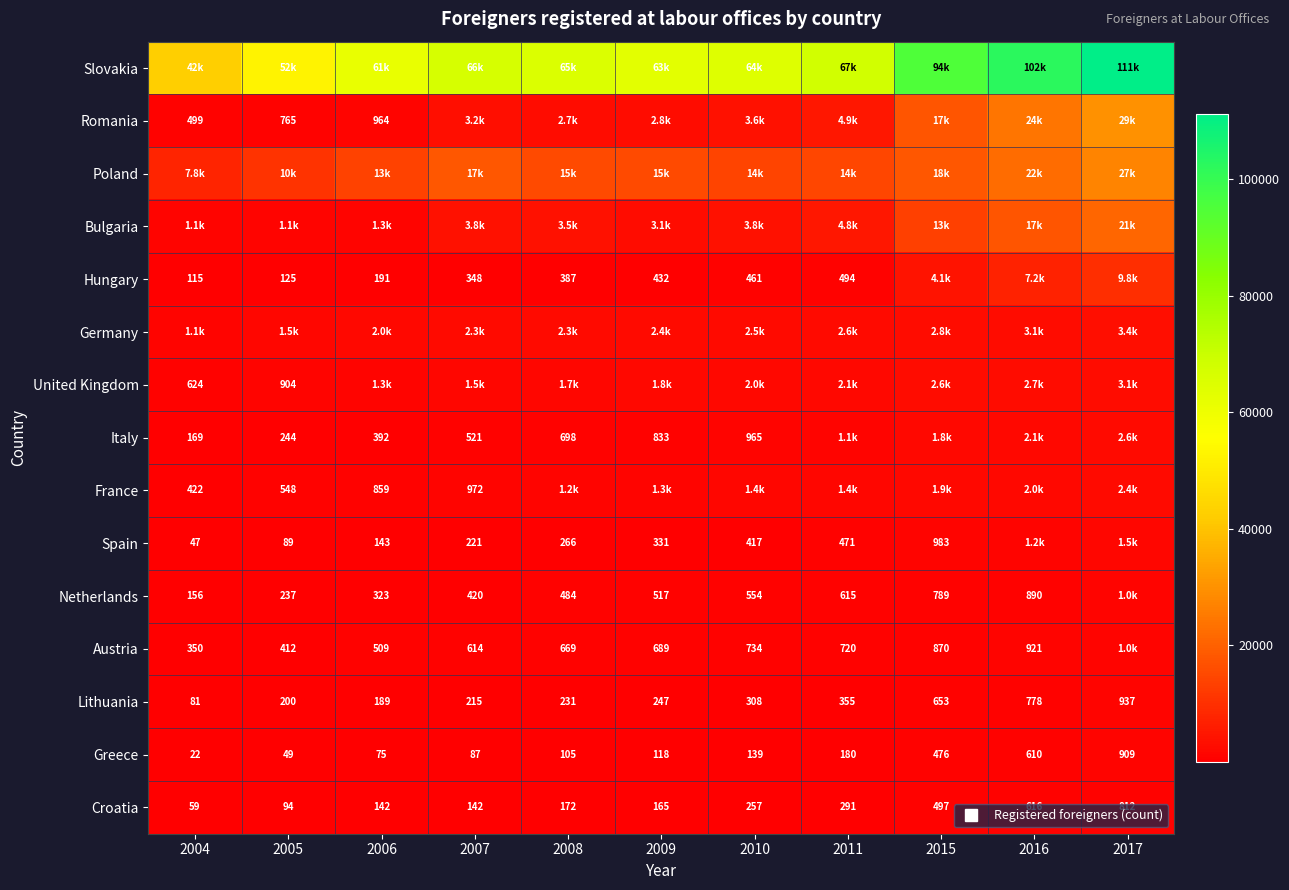

Which label corresponds to the largest value in the chart?

2017